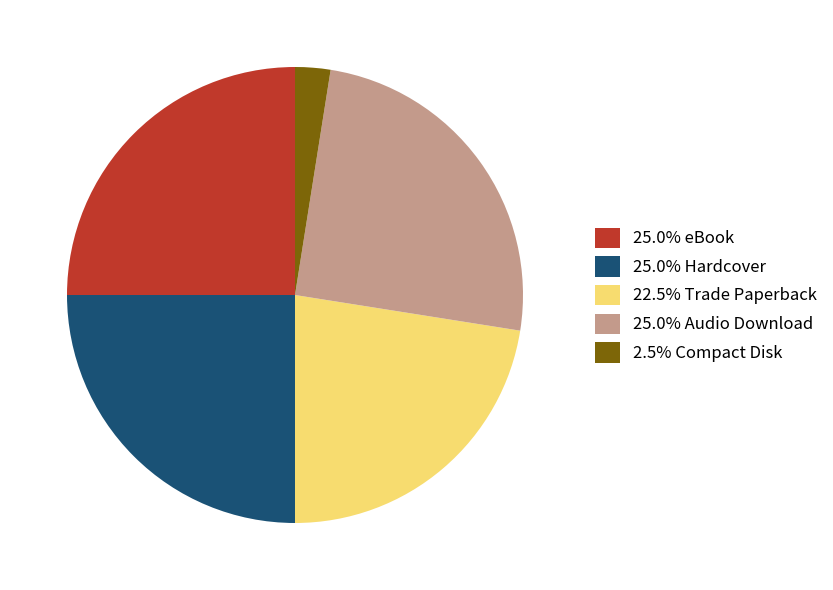

How many slices are in this pie chart?

5